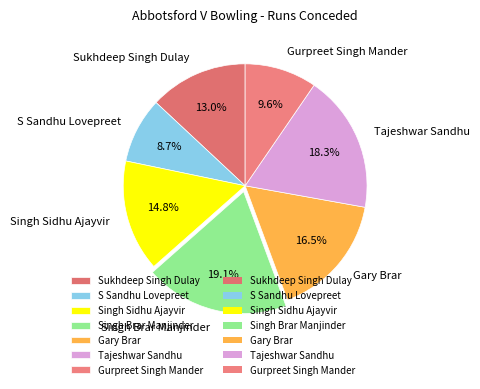

The Gurpreet Singh Mander slice represents 20% of the pie. True or false?

False